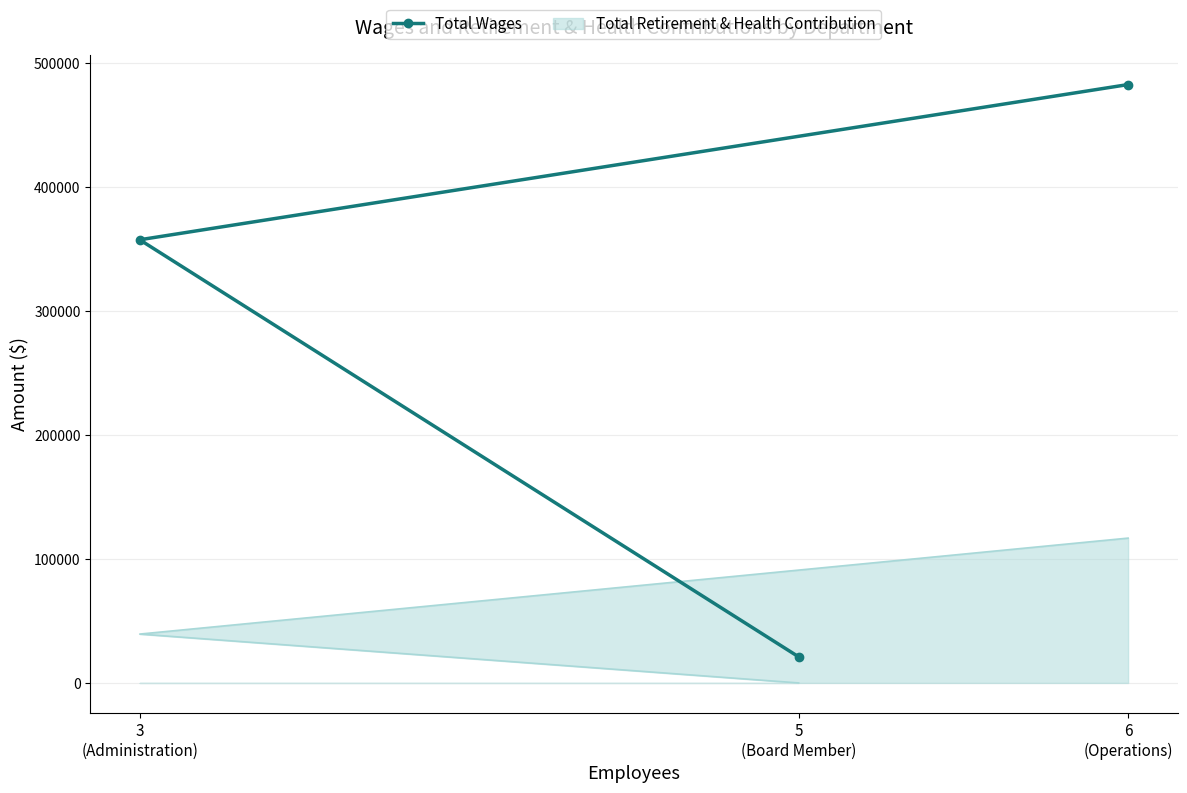

The chart shows a value of 482672 at 6
(Operations). True or false?

True